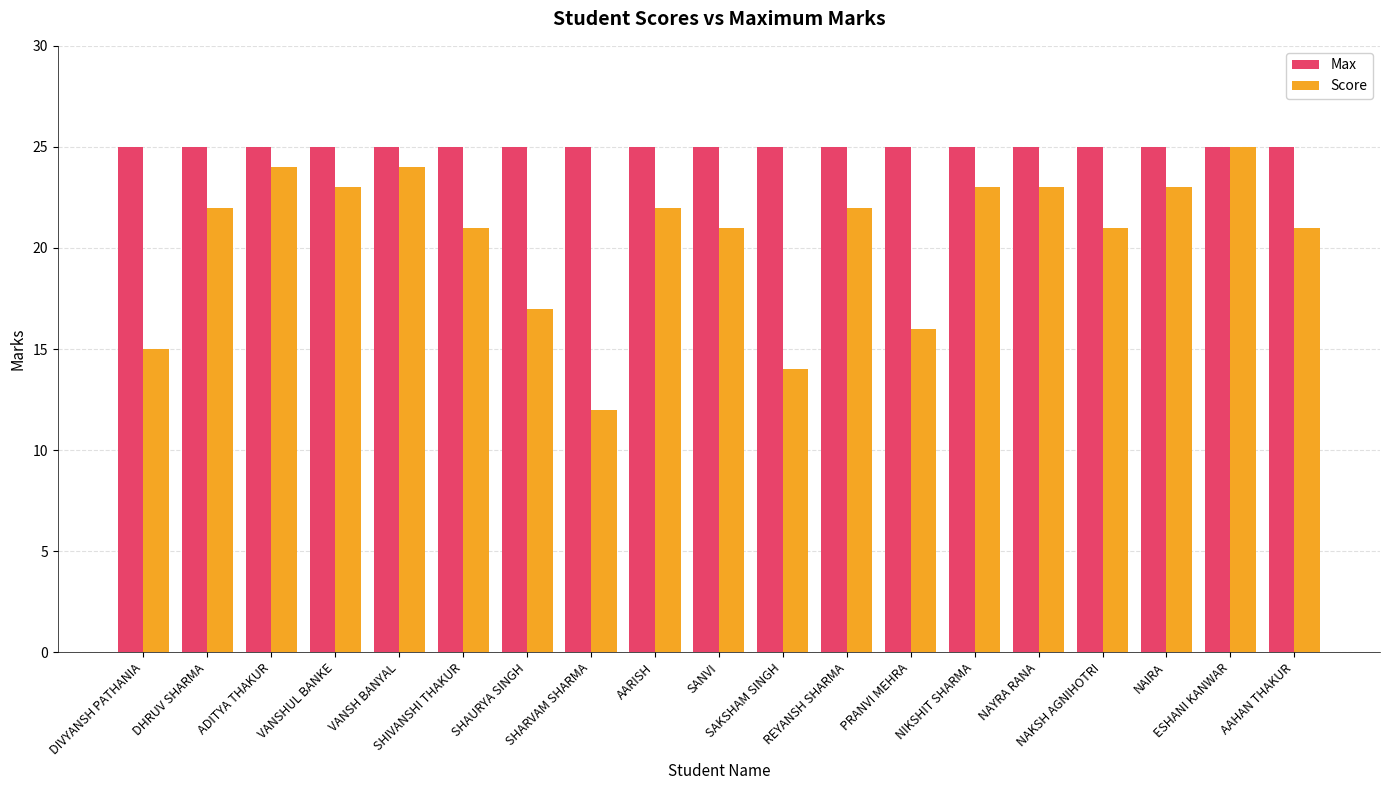

Which series has the widest spread of values?

Score